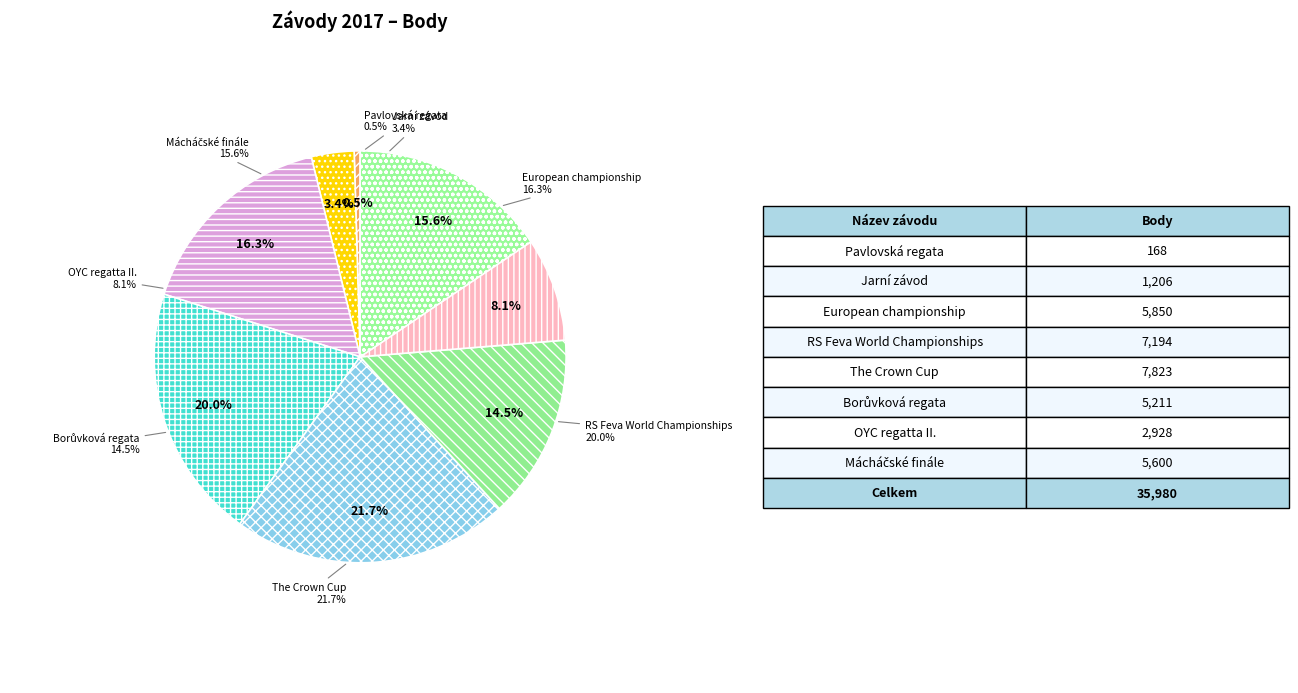

How many segments does this pie chart have?

8